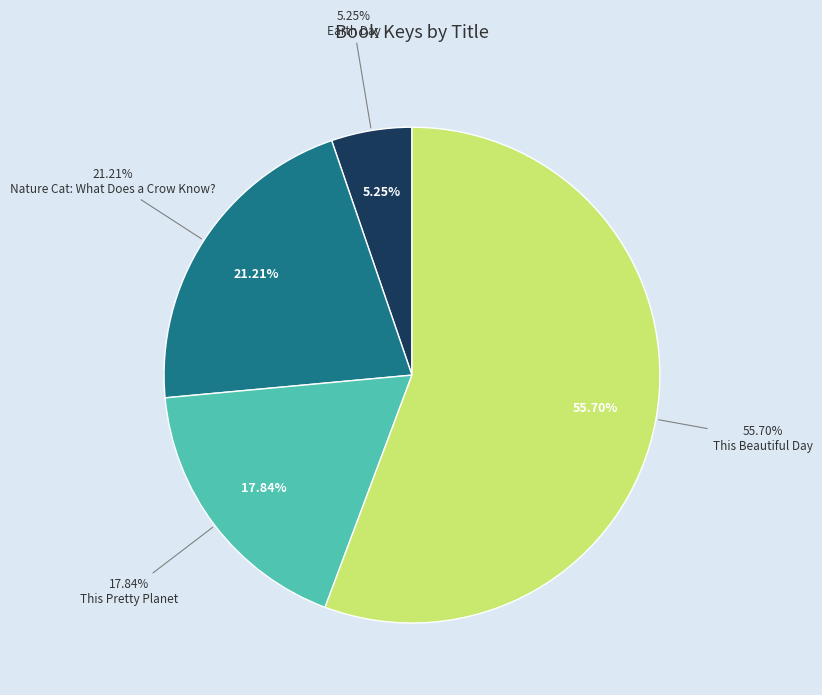

What percentage is the This Pretty Planet slice, to the nearest percent?

18%